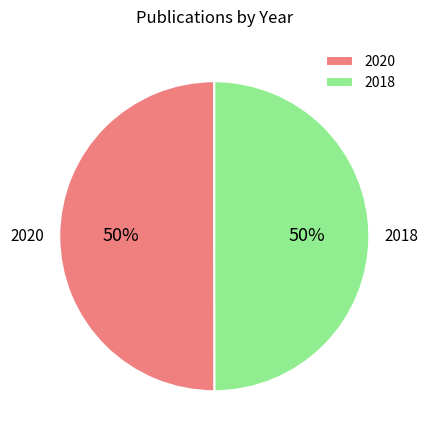

To the nearest percent, what is the average slice percentage?

50%